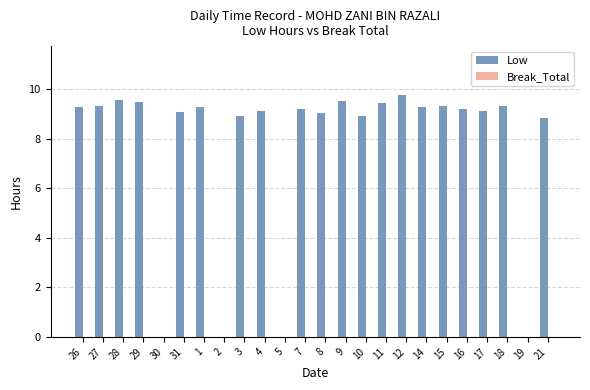

What value does the data have at 10?

8.9